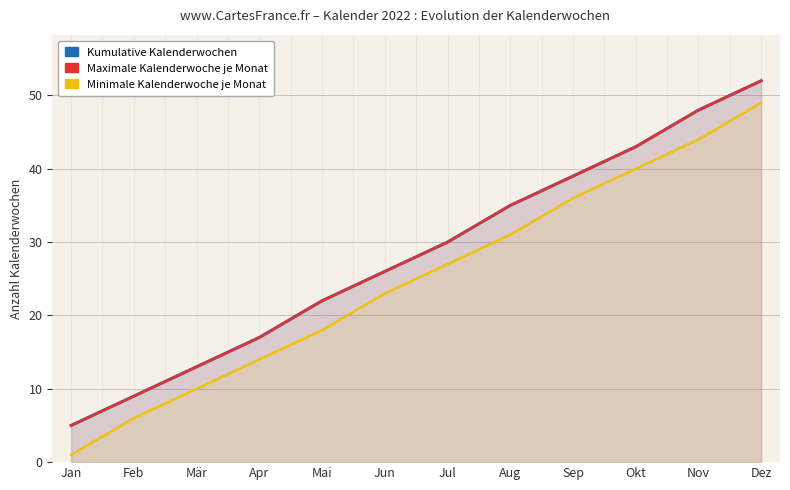

At how many categories does at least one series exceed 51?

1